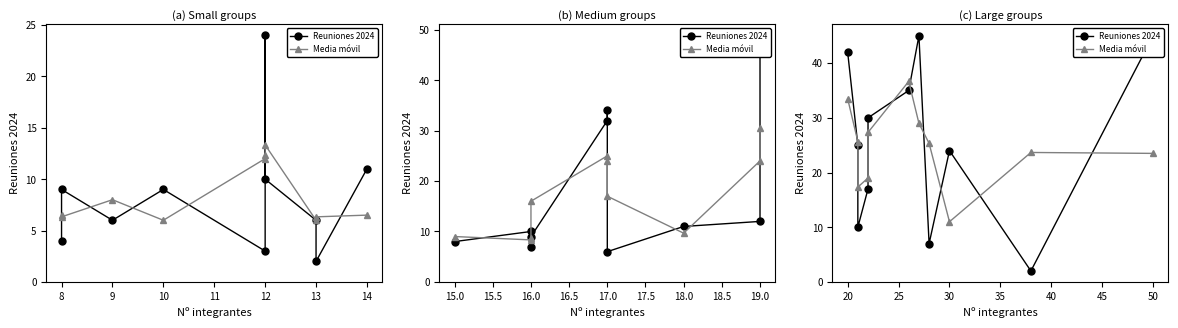

How many categories are shown in the chart?

11